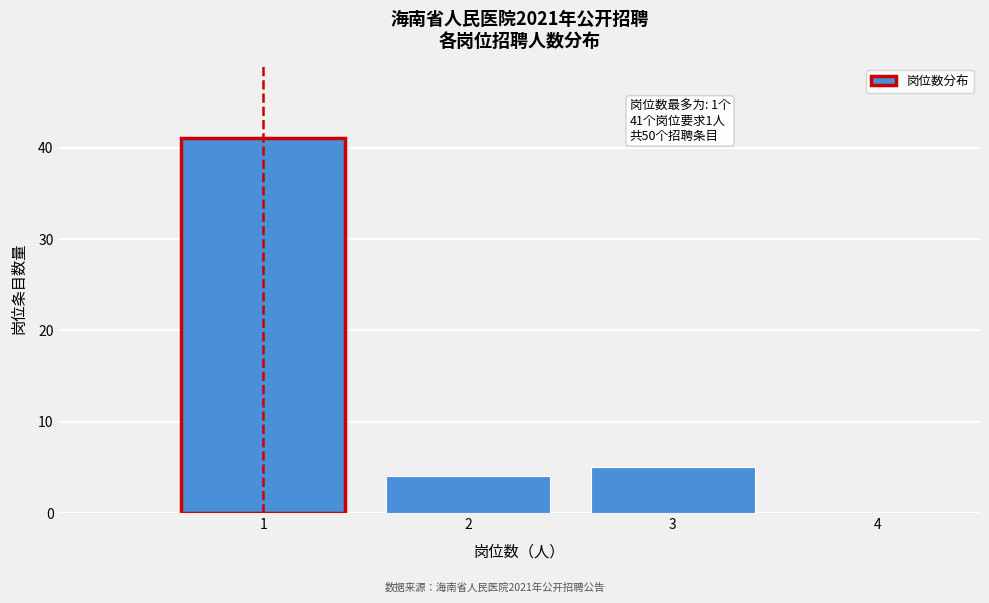

Which range on the x-axis has the tallest bar?

0.5 to 1.5